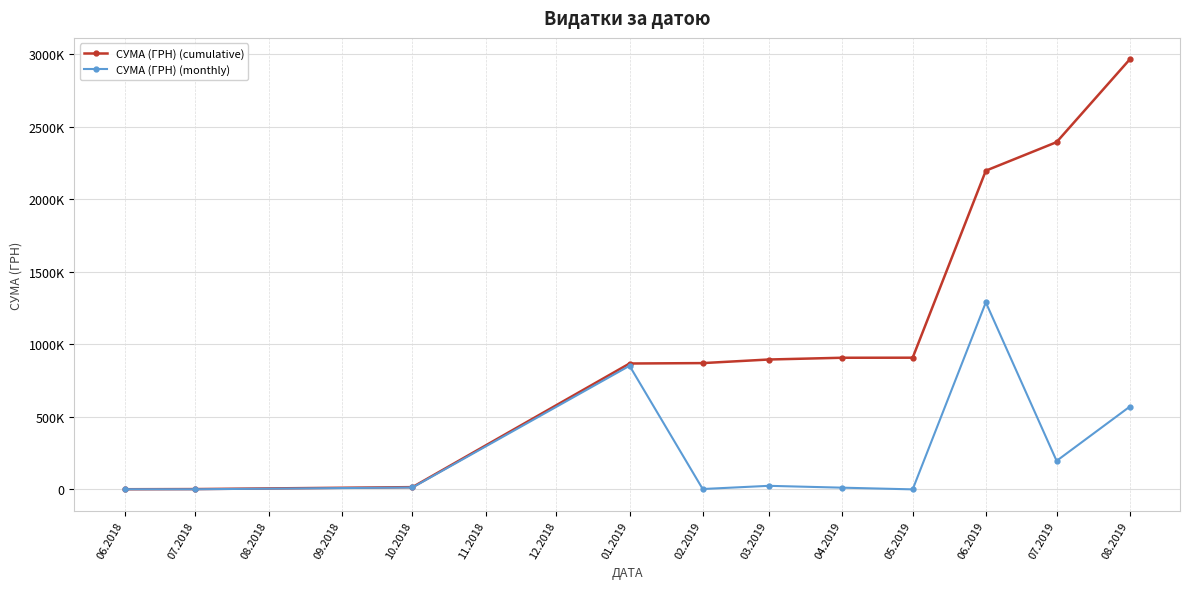

What is the sum of all СУМА (ГРН) (monthly) values?

2962386.3